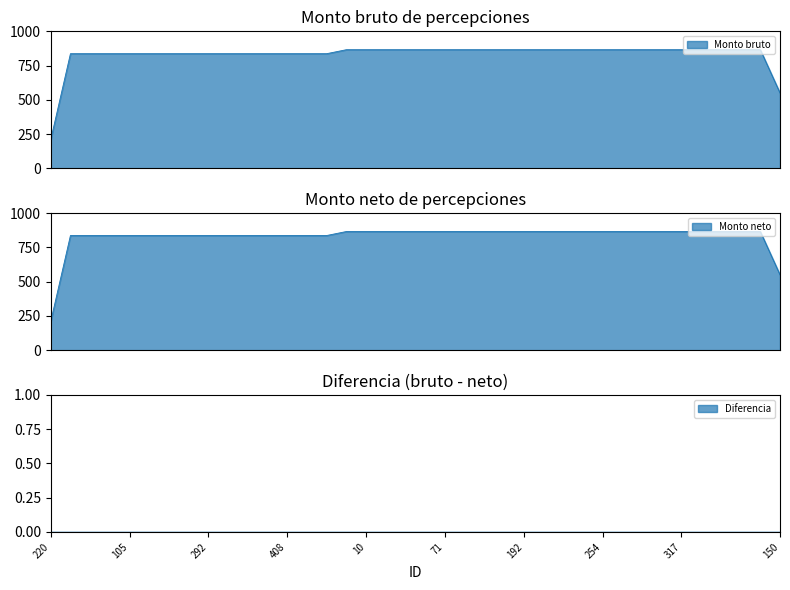

Which series has the largest total across all categories?

Monto bruto